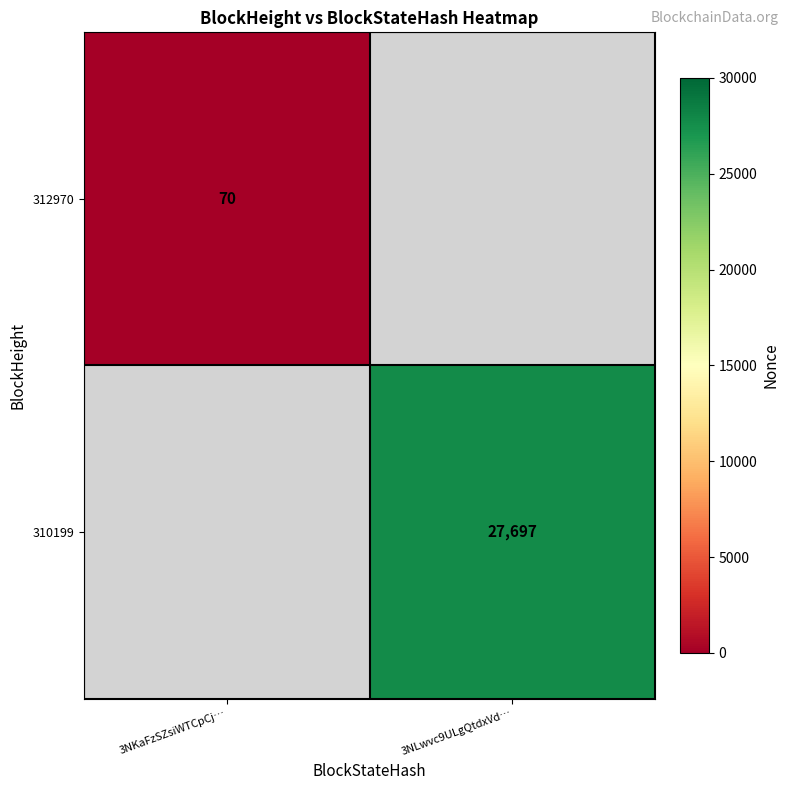

True or false: 310199 has a value of 39548 at 3NLwvc9ULgQtdxVd….

False